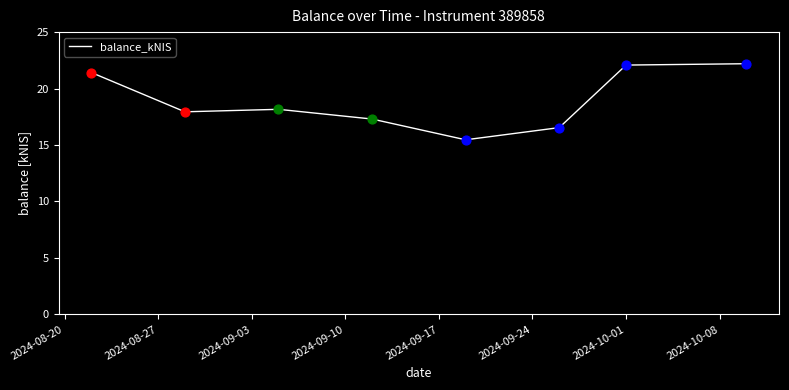

What is the greatest value displayed?

22.2